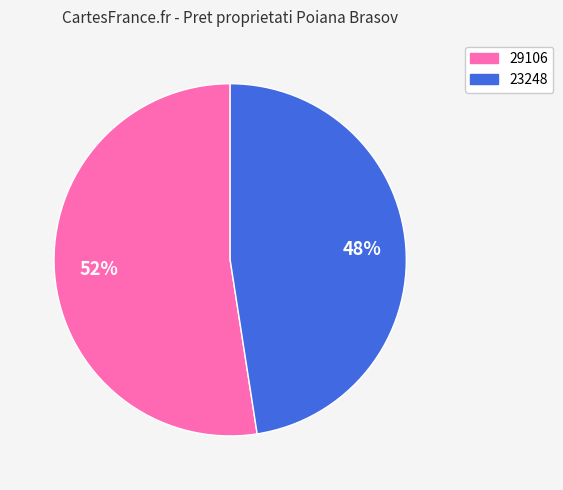

To the nearest percent, what portion does 23248 represent?

48%